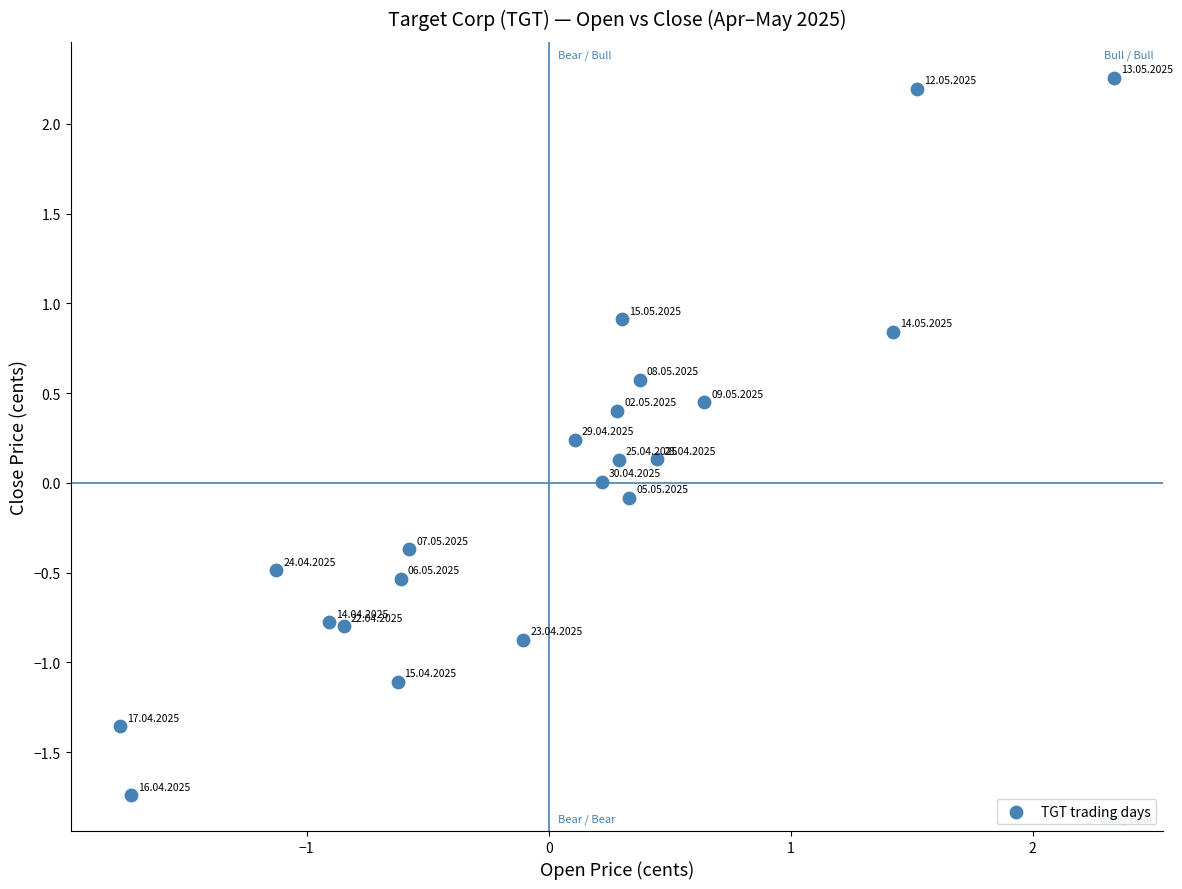

What is the range of X values (max minus min)?

4.1